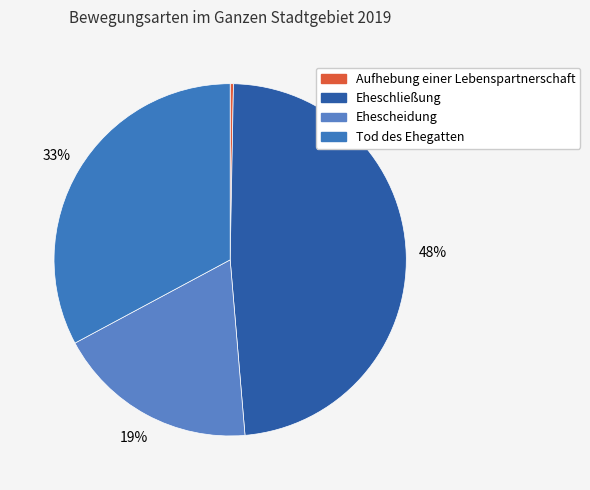

True or false: Aufhebung einer Lebenspartnerschaft accounts for 5% of the total.

False